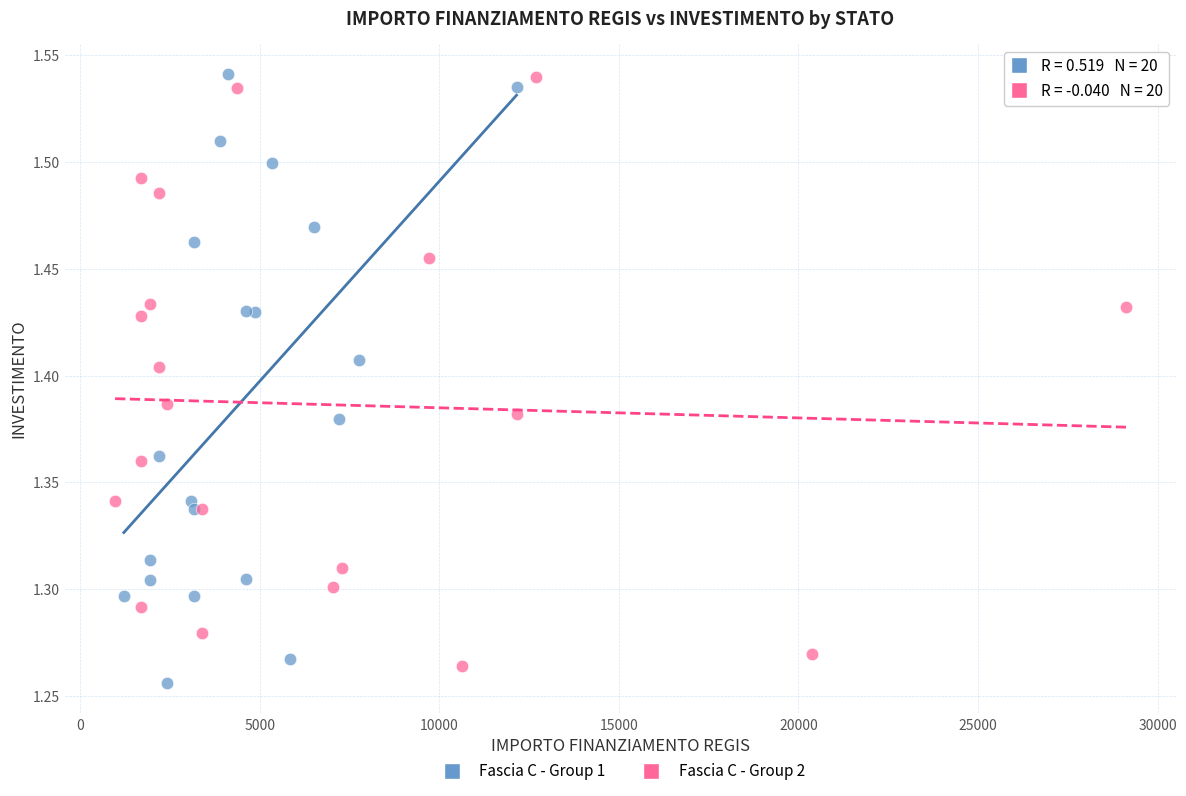

What are all the series names shown in the legend?

Fascia C - Group 1, Fascia C - Group 2